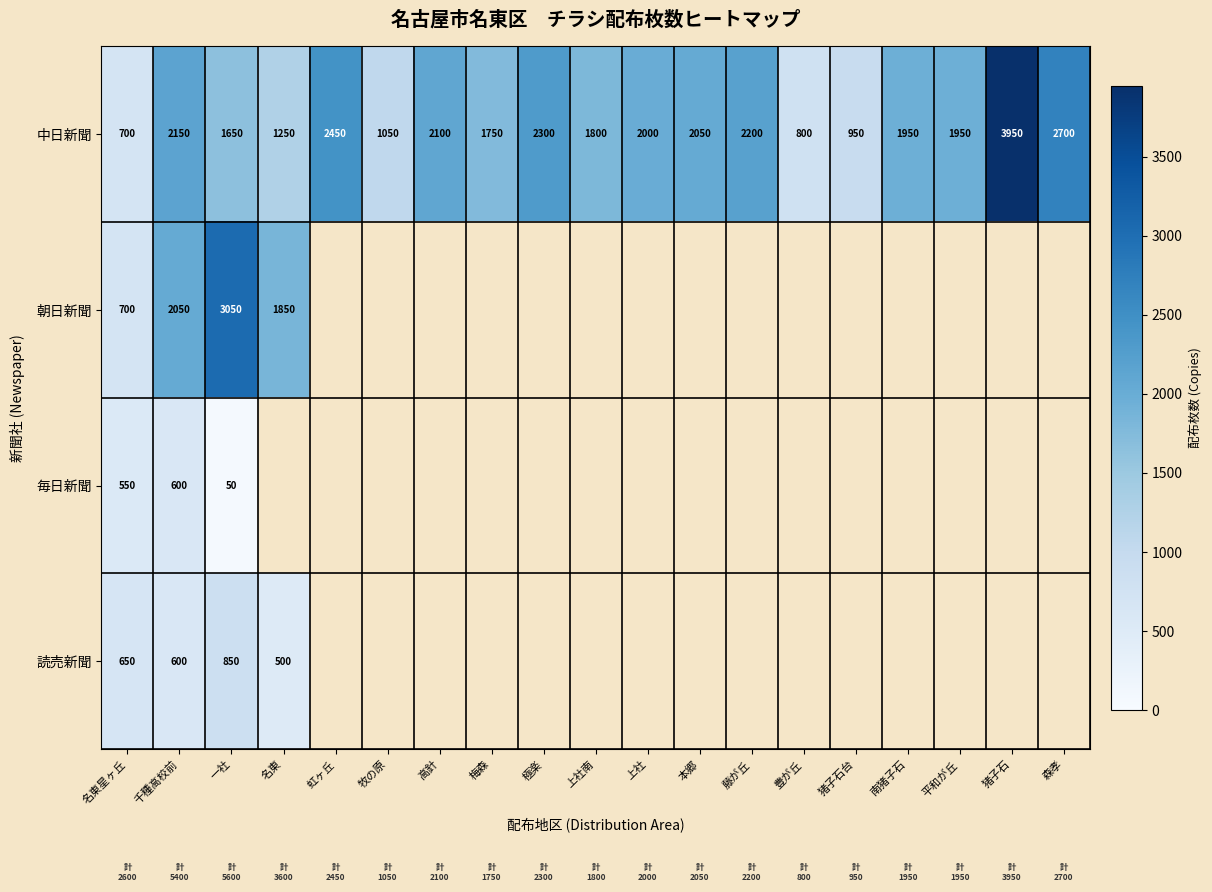

True or false: 毎日新聞 has a value of 550 at 名東星ヶ丘.

True